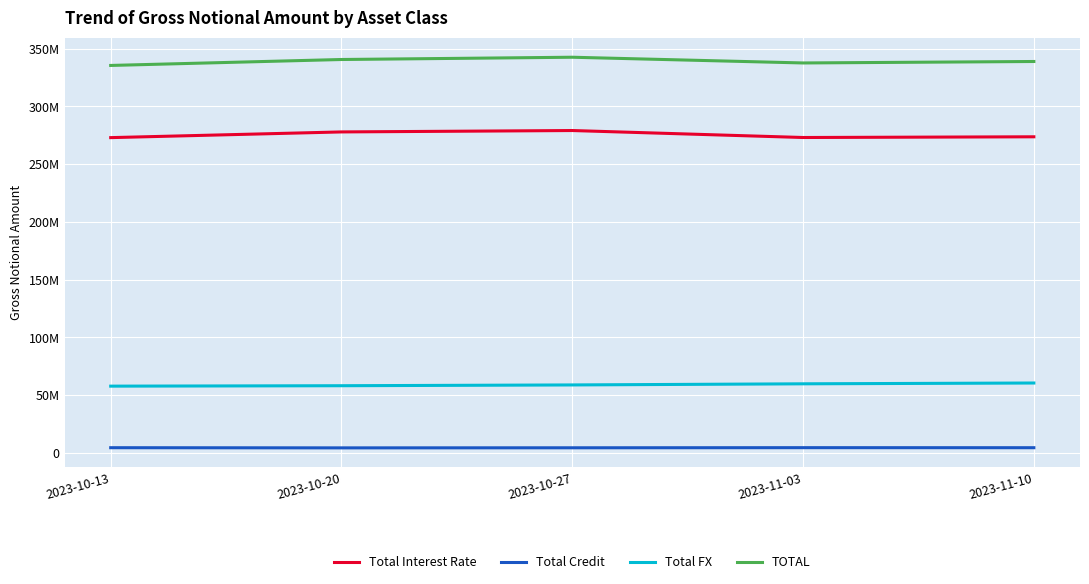

What is the maximum value for Total Credit?

4624237